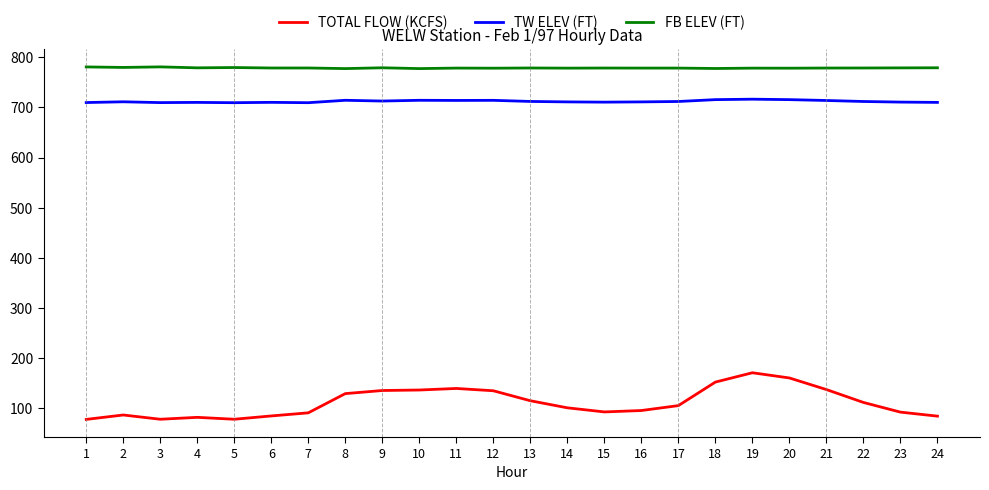

What is the total value across all series at 22?

1602.5